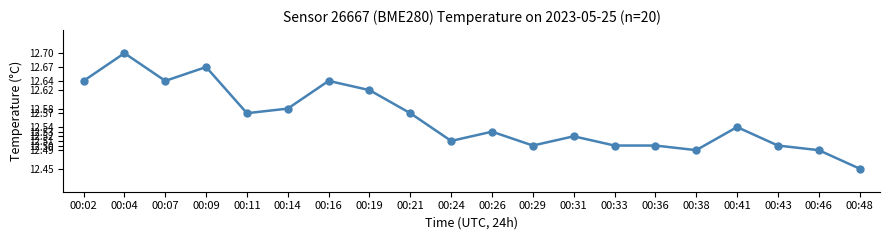

How many lines are shown in the chart?

1